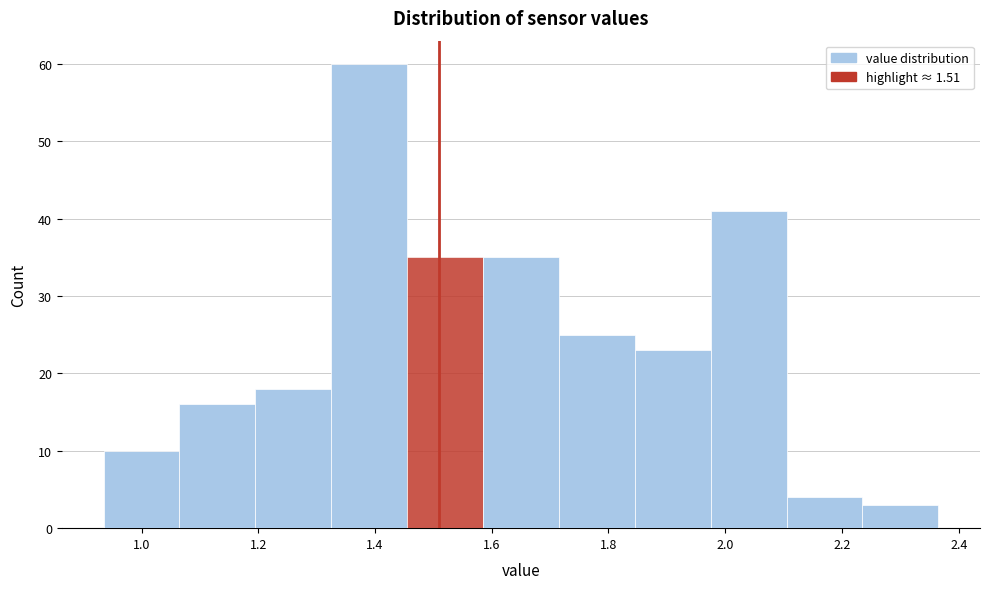

Over which range of the x-axis is the bar tallest?

1.325 to 1.455